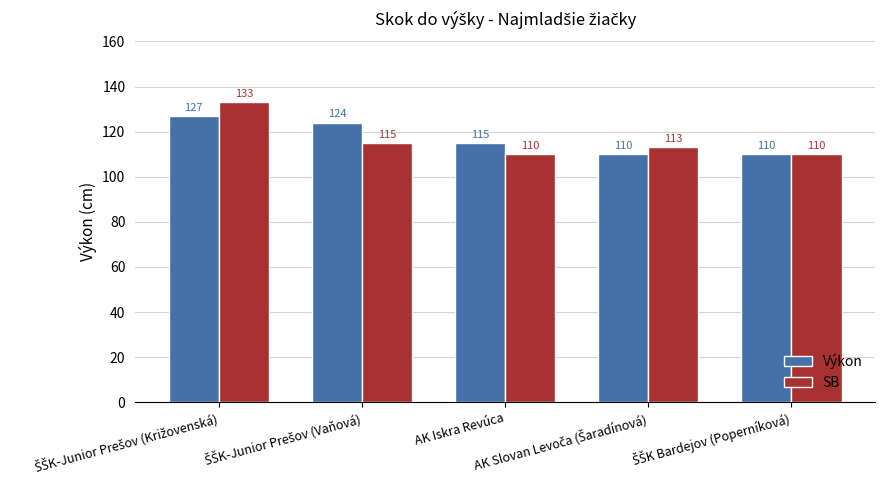

Is it true that Výkon equals 168 at AK Iskra Revúca?

False